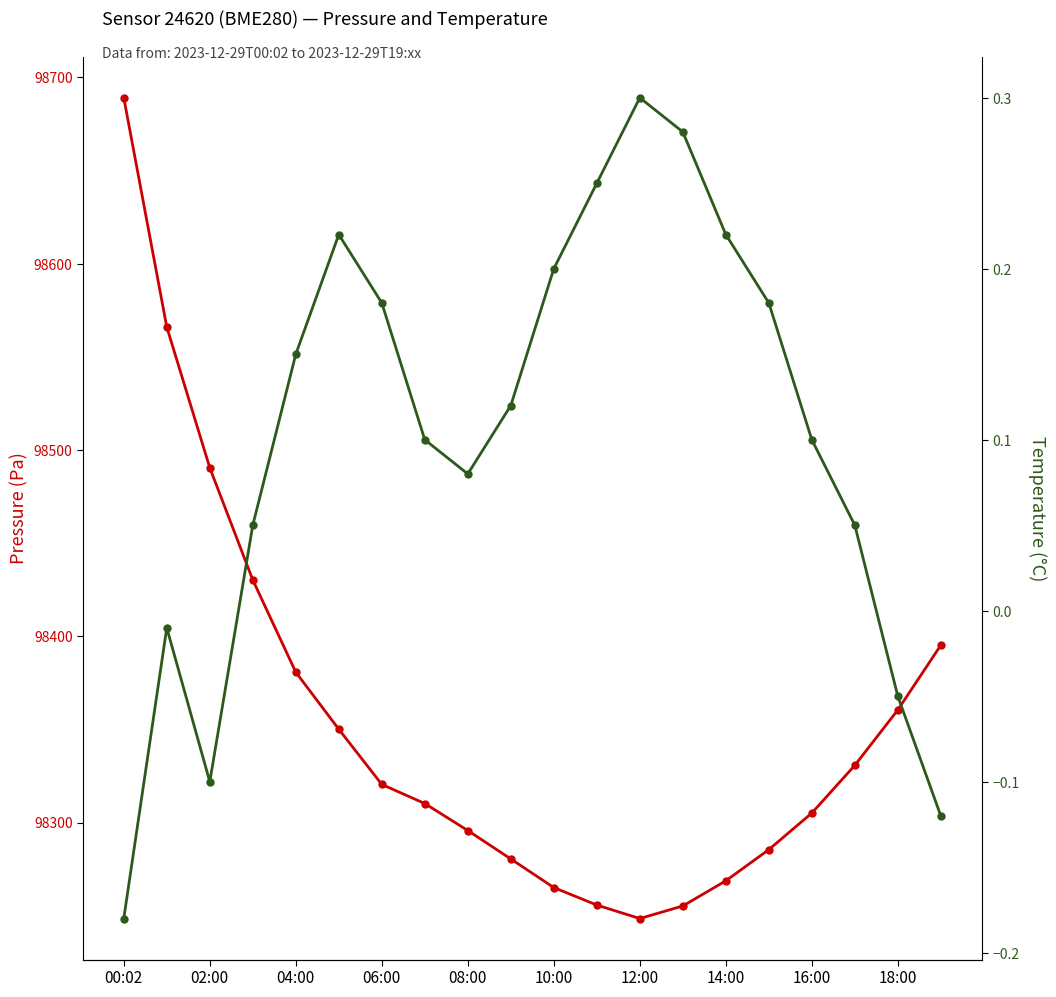

Is the value of pressure at 02:00 greater than the value of temperature at 00:02?

Yes